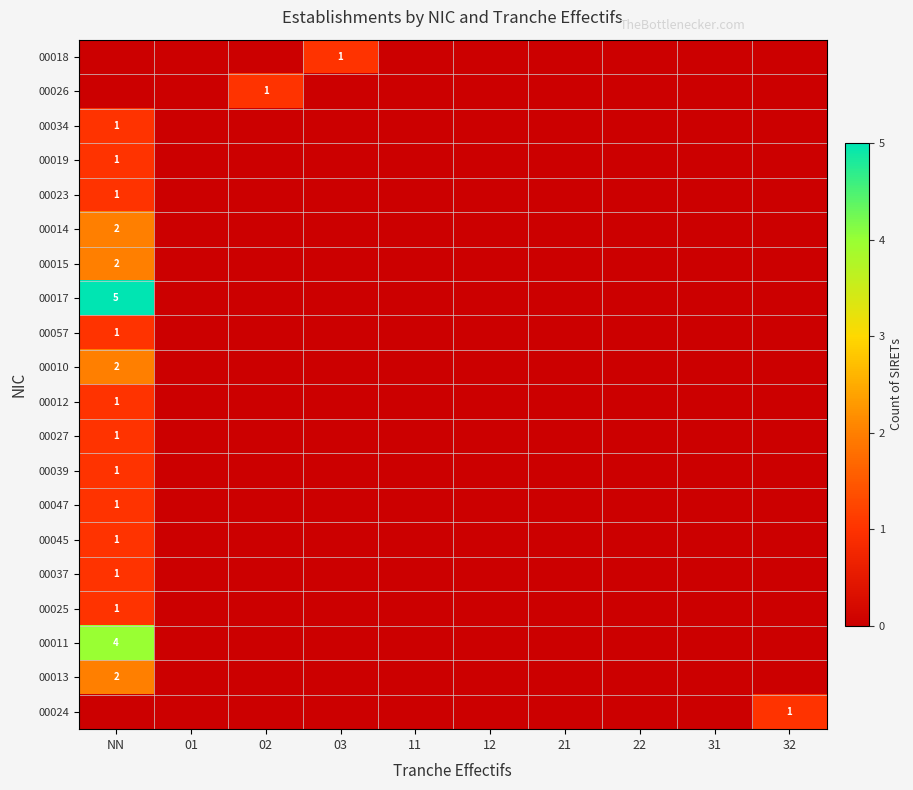

How many series are shown in this chart?

20